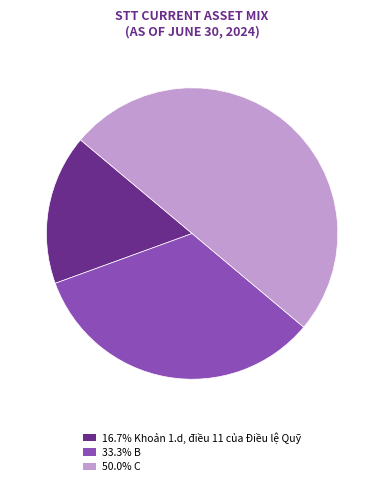

Does 33.3% B account for over 50% of the chart?

No